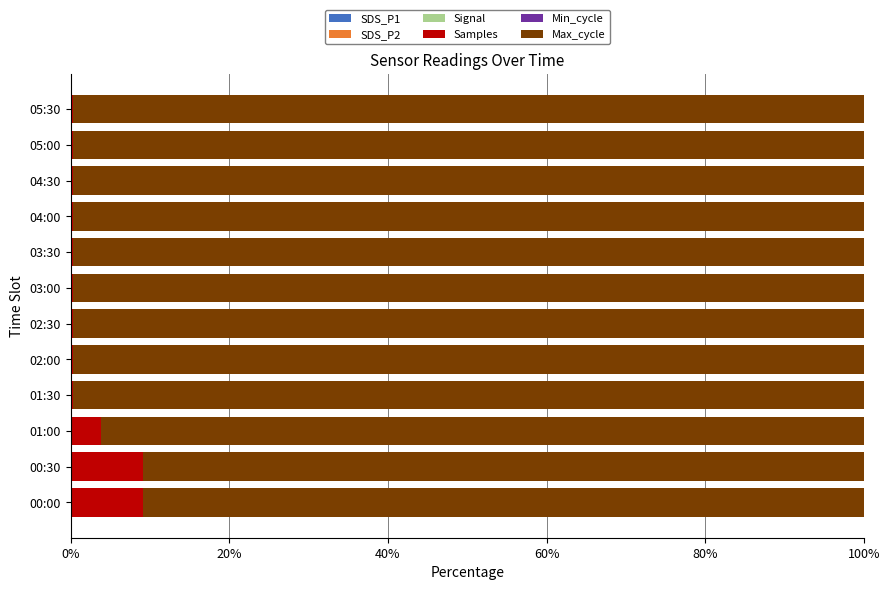

Is the value of Signal at 02:30 greater than the value of Min_cycle at 04:30?

No